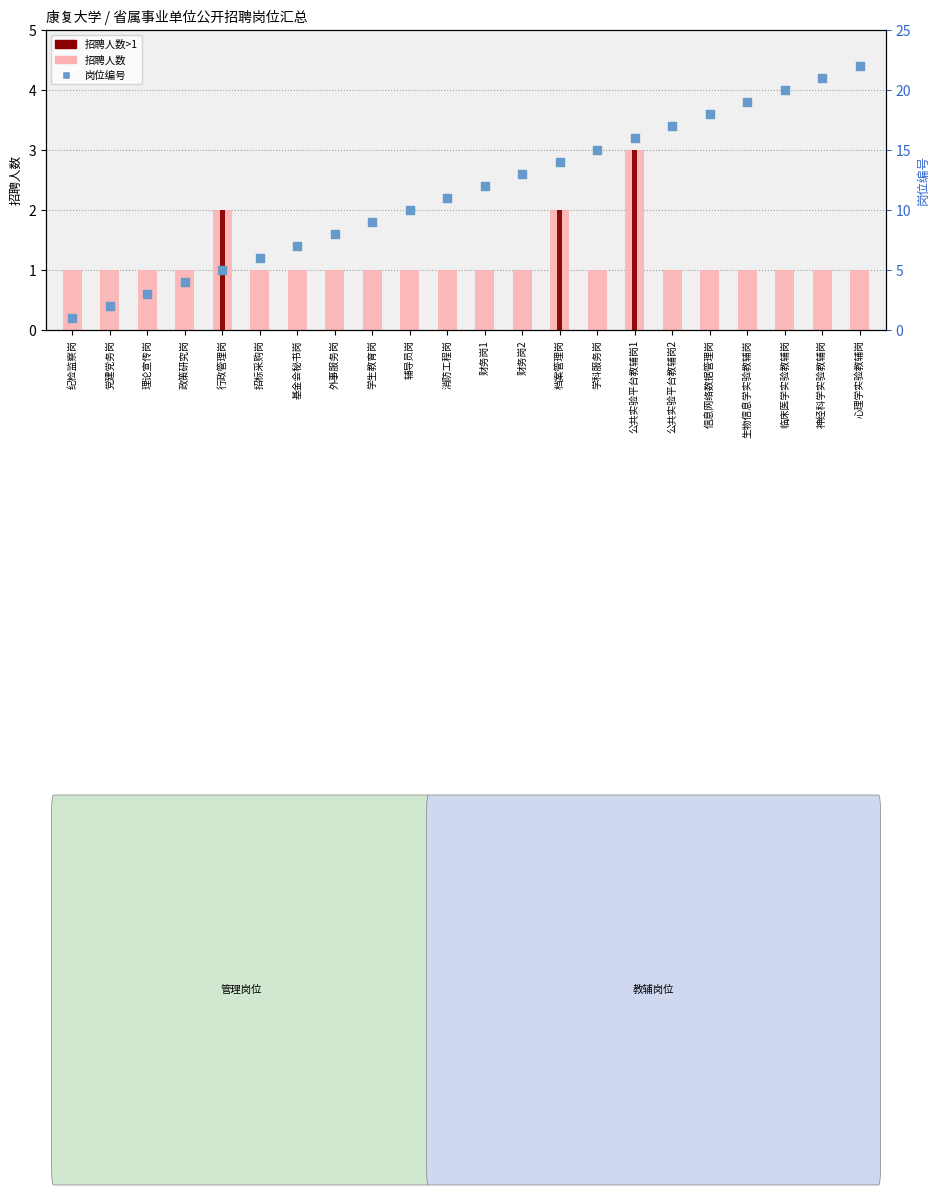

At which category is the sum across all series the highest?

心理学实验教辅岗